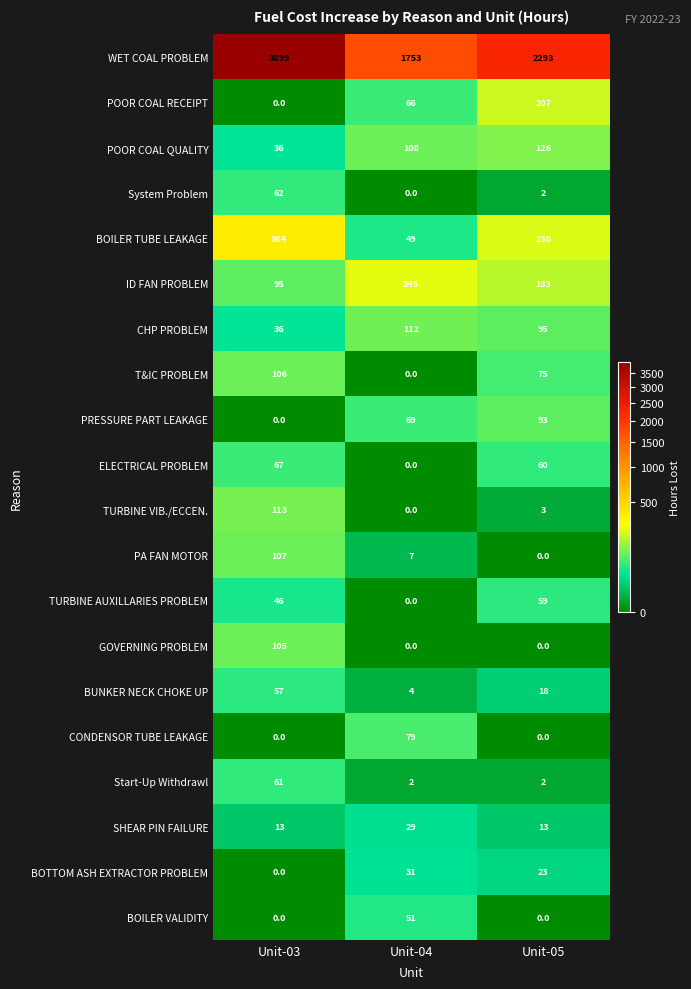

The CONDENSOR TUBE LEAKAGE series shows 0 at Unit-05. True or false?

True